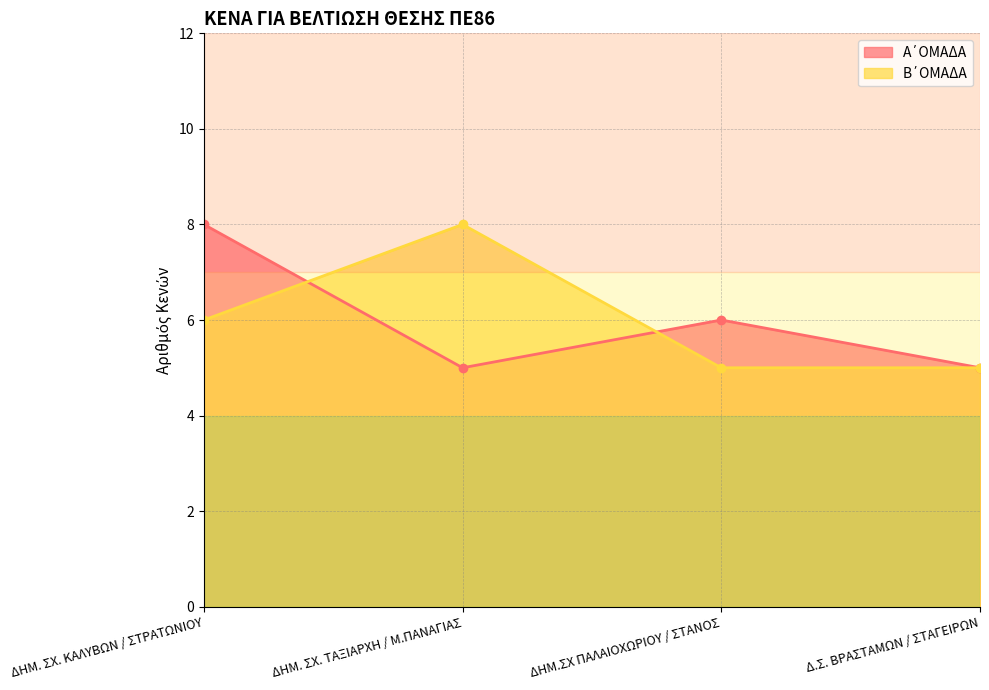

Is the value of Β΄ΟΜΑΔΑ at ΔΗΜ.ΣΧ ΠΑΛΑΙΟΧΩΡΙΟΥ / ΣΤΑΝΟΣ greater than the value of Α΄ΟΜΑΔΑ at ΔΗΜ. ΣΧ. ΚΑΛΥΒΩΝ / ΣΤΡΑΤΩΝΙΟΥ?

No